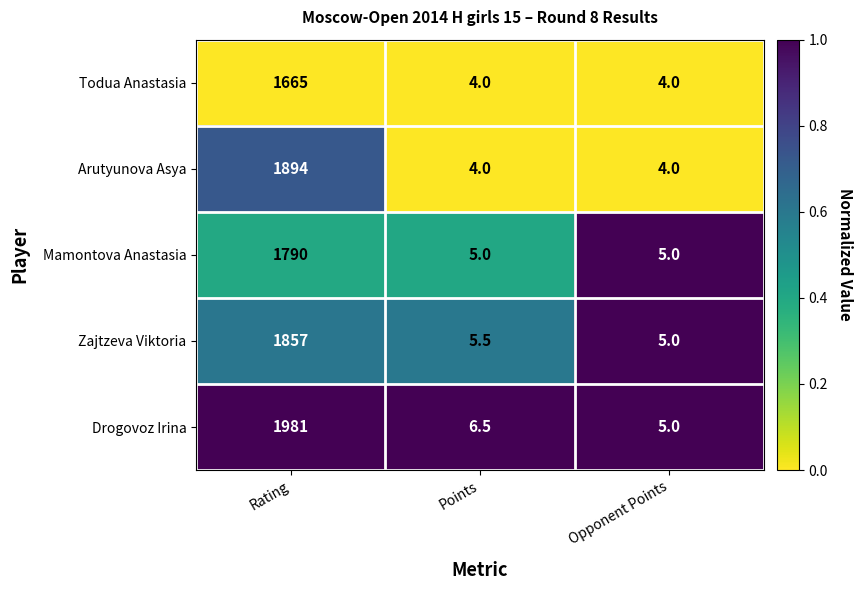

Reading left to right, what are all the values shown in this chart?

Todua Anastasia: 1665.0	4.0	4.0
Arutyunova Asya: 1894.0	4.0	4.0
Mamontova Anastasia: 1790.0	5.0	5.0
Zajtzeva Viktoria: 1857.0	5.5	5.0
Drogovoz Irina: 1981.0	6.5	5.0